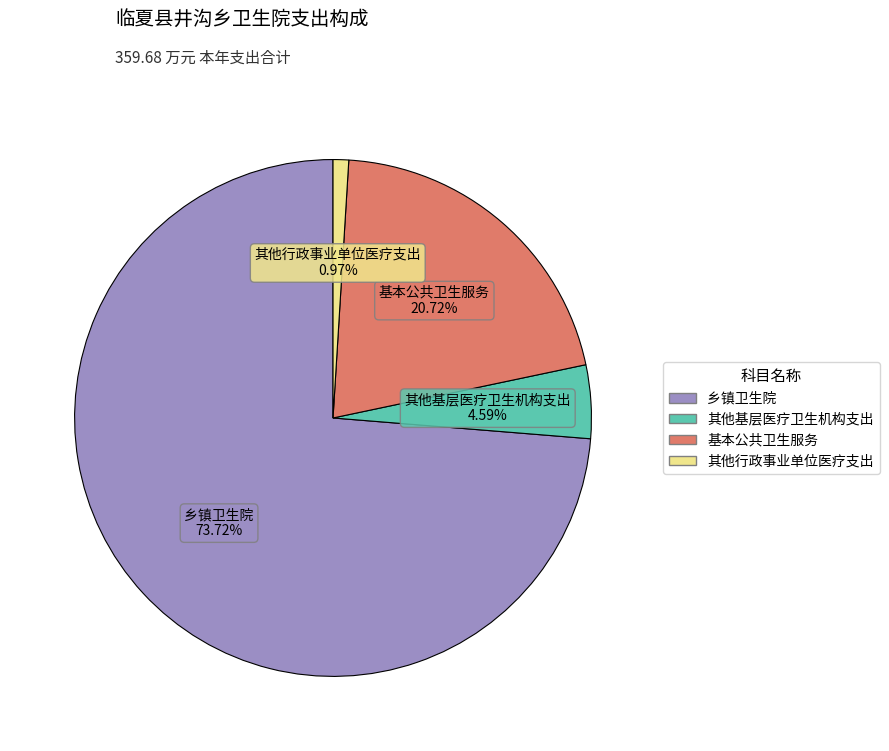

Combined, do 基本公共卫生服务 and 乡镇卫生院 account for over 50%?

Yes